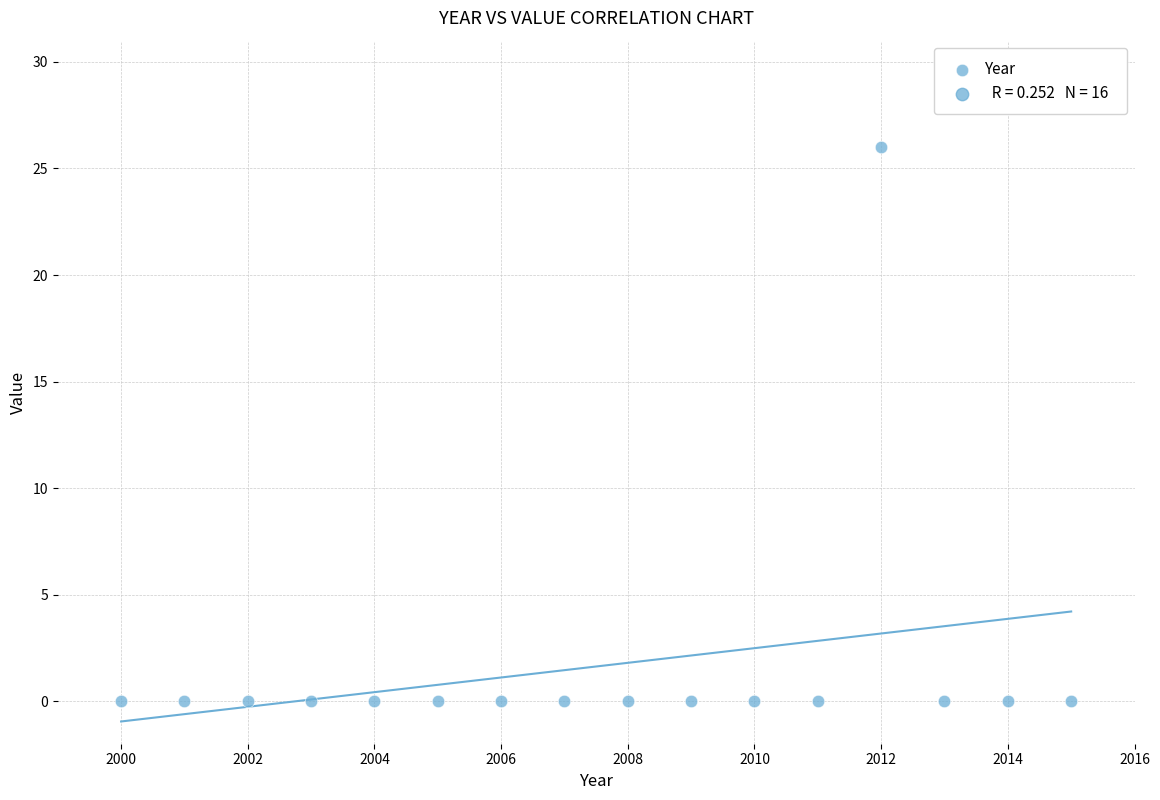

What is the range of Y values (max minus min)?

26